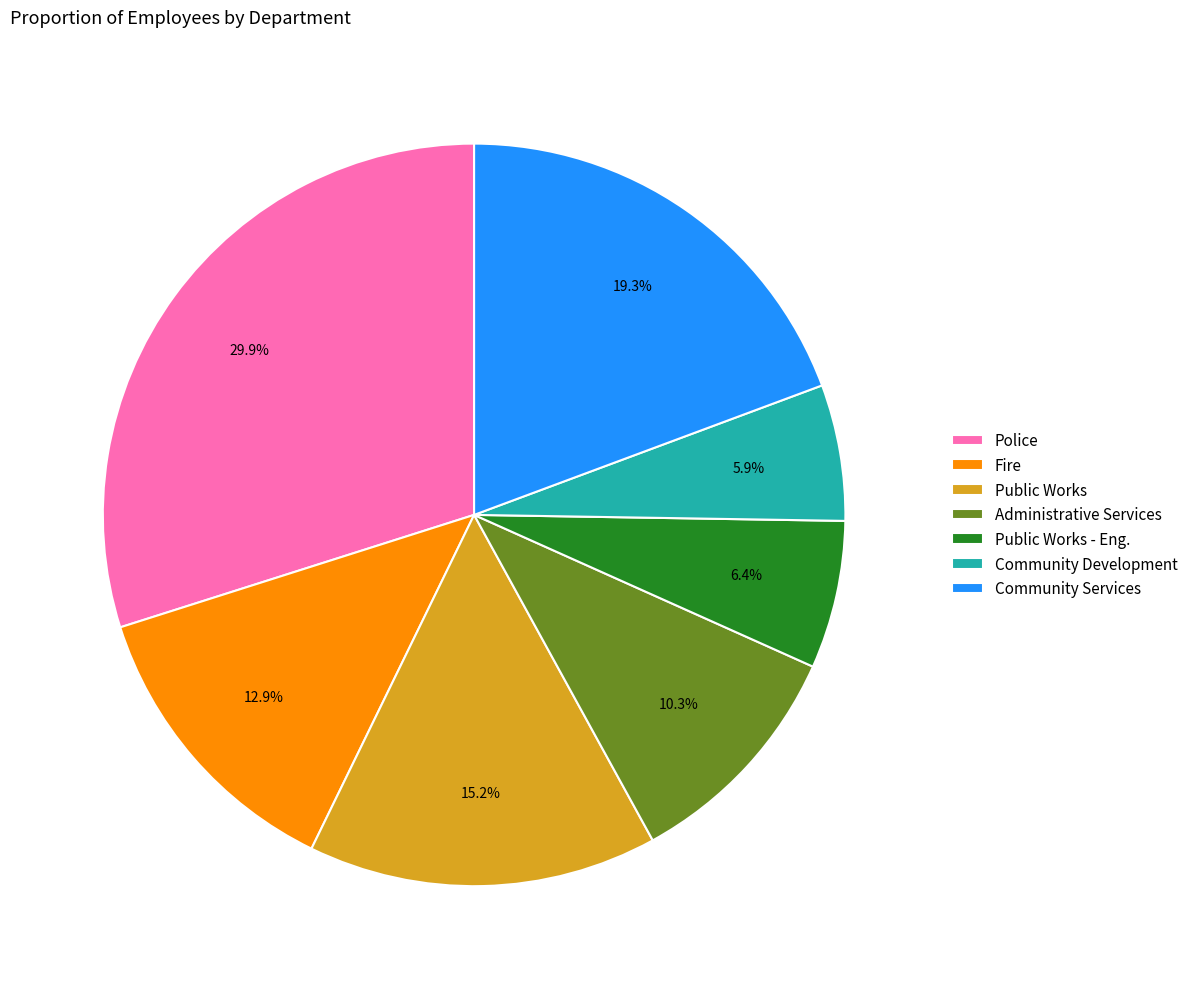

Which slice is the smallest?

Community Development